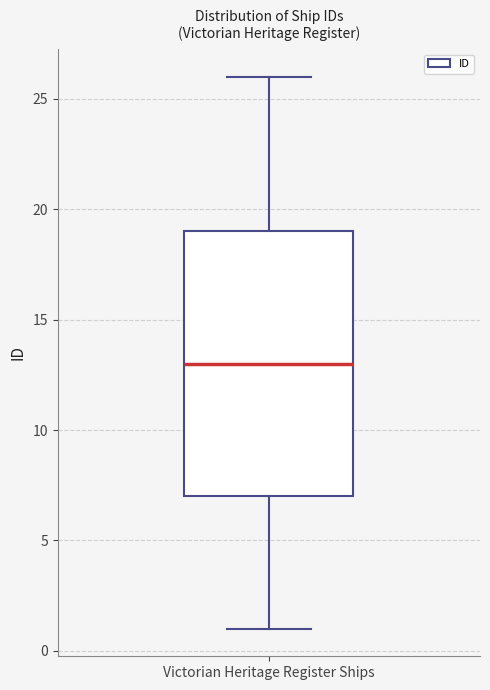

Read this box plot against the y-axis: the position of the median line, the range covered by the box, and the ends of both whiskers. The values are not printed on the chart, so give them approximately, as read against the axis.

median 13, box 7 to 19, whiskers 1 to 26